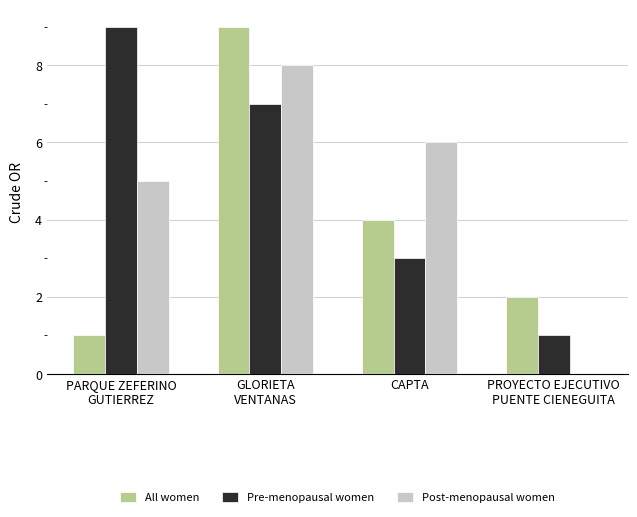

What is the sum of all Pre-menopausal women values?

20